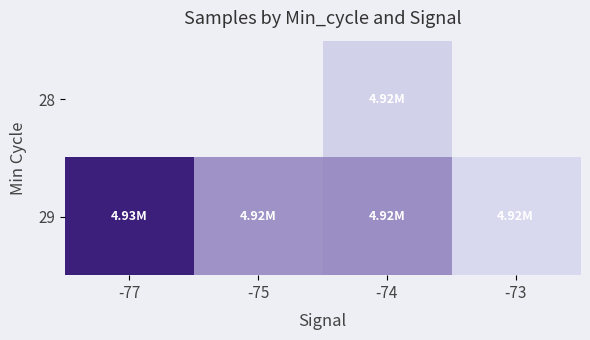

Is the value of 28 at -73 greater than the value of 29 at -73?

No